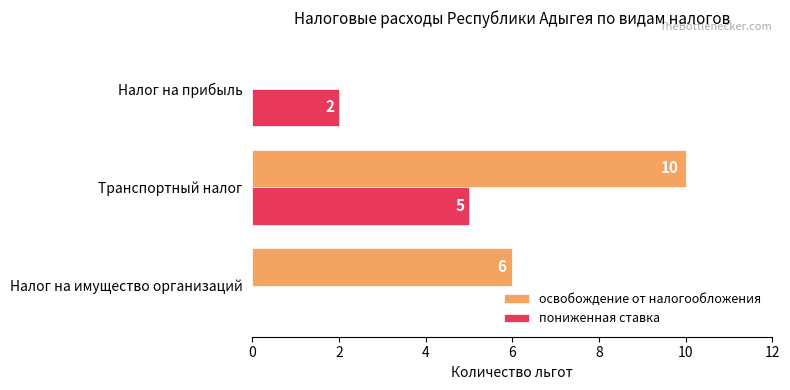

What is the sum of all пониженная ставка values?

7